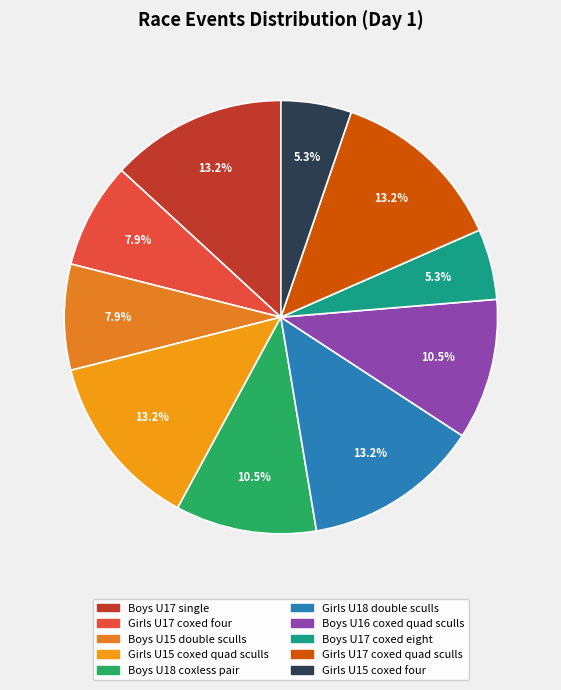

Which slice is the largest?

Boys U17 single